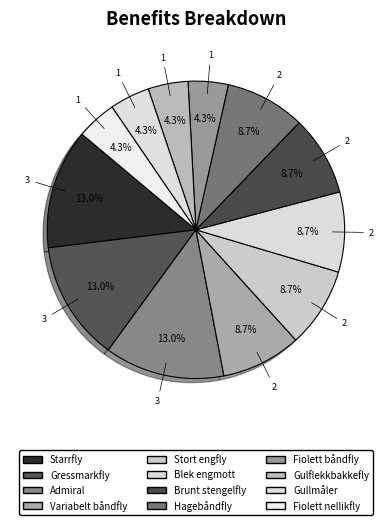

Is it true that Fiolett båndfly is 4% of the pie?

True